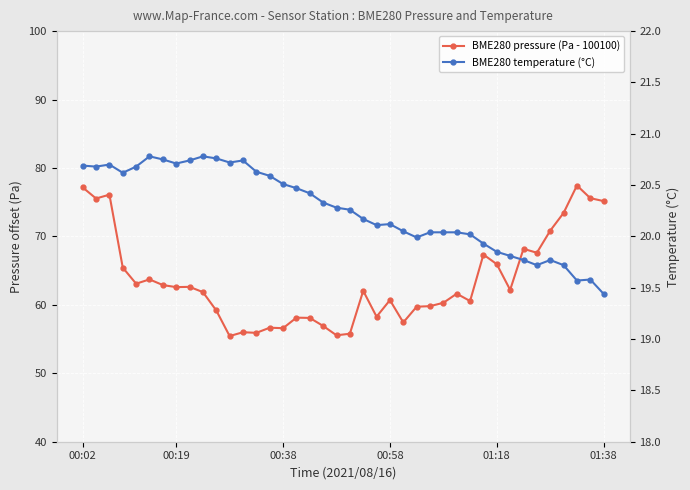

What is the value of the BME280 temperature (°C) point at the 8th from the left?

20.7